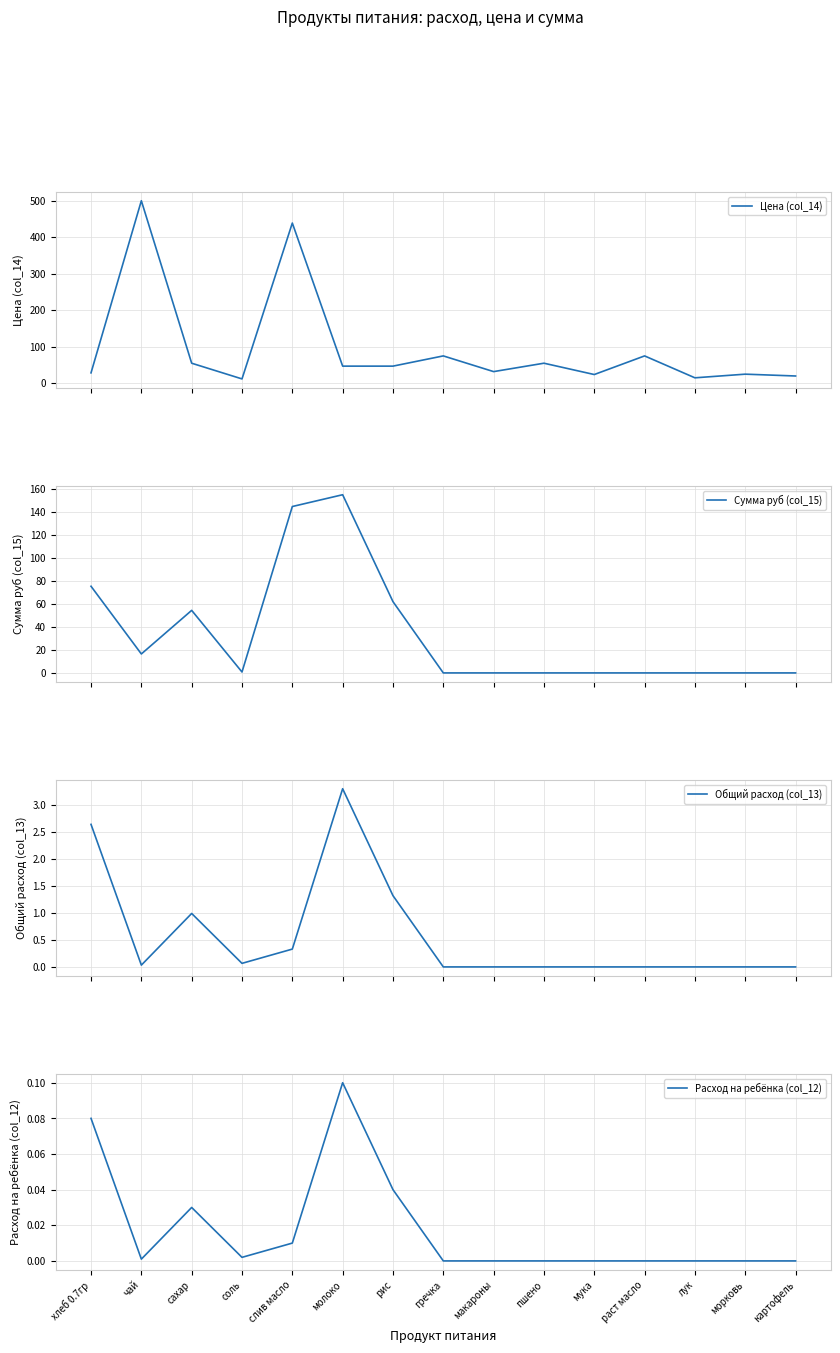

What is the total value across all series at лук?

15.0